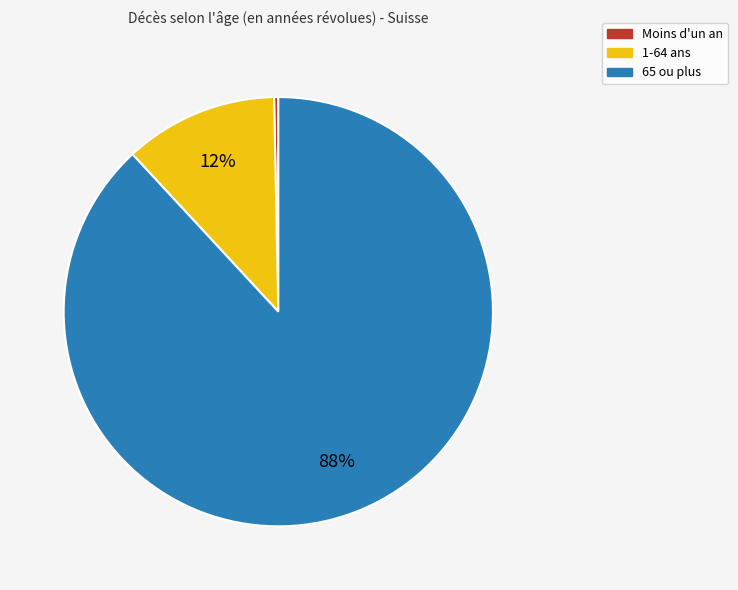

How many slices are in this pie chart?

3